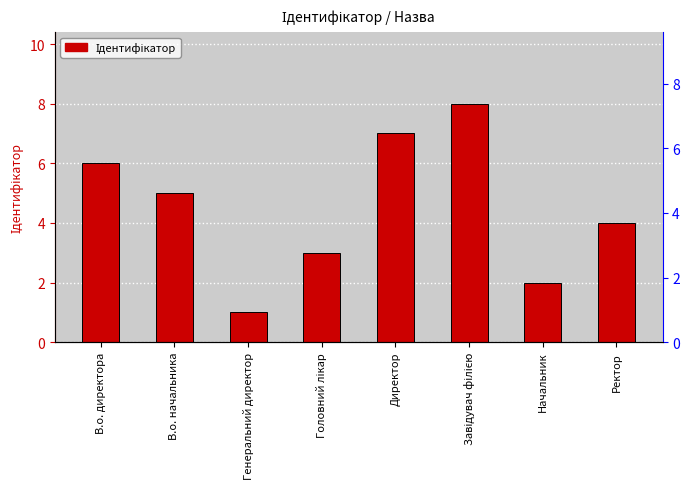

How many values are between 3 and 7?

5